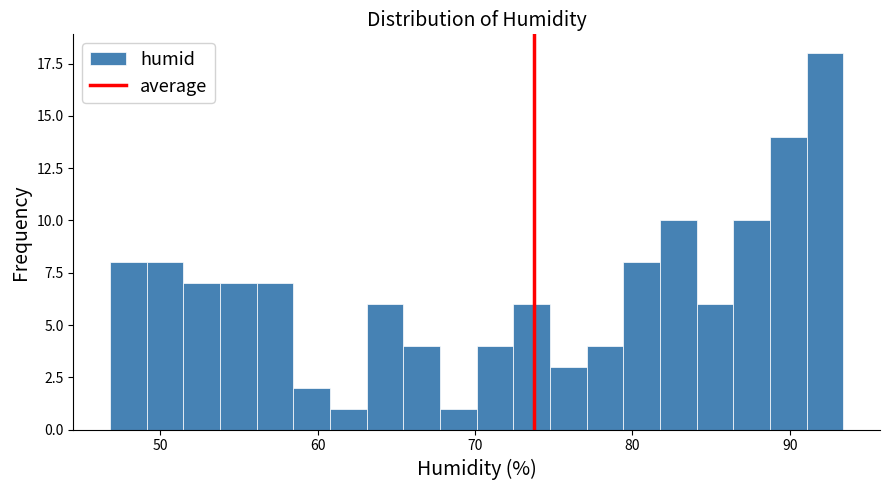

Read against the x-axis, roughly where is the centre of the tallest bar?

92